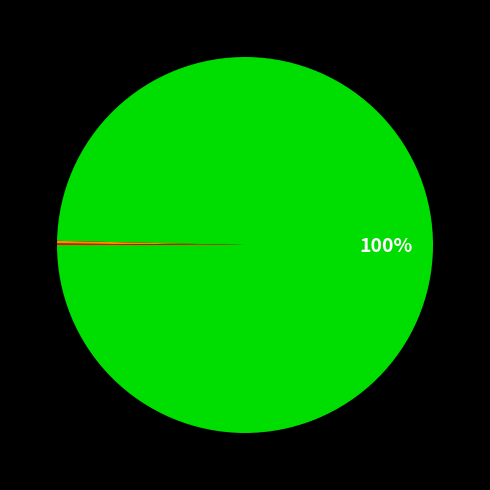

Does any single category account for the majority?

Yes